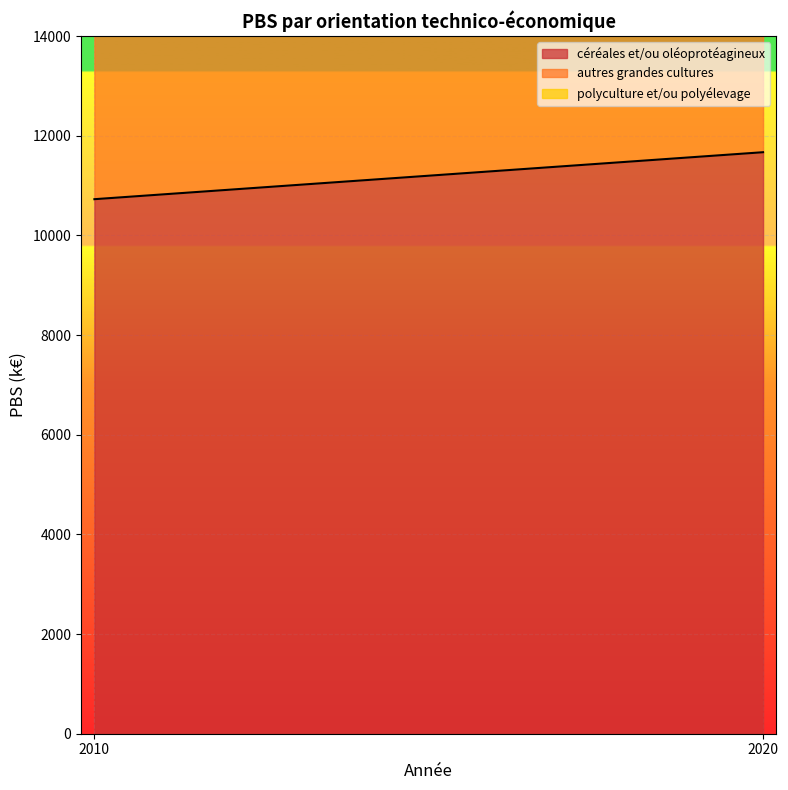

What is the average value of the céréales et/ou oléoprotéagineux series?

11197.1